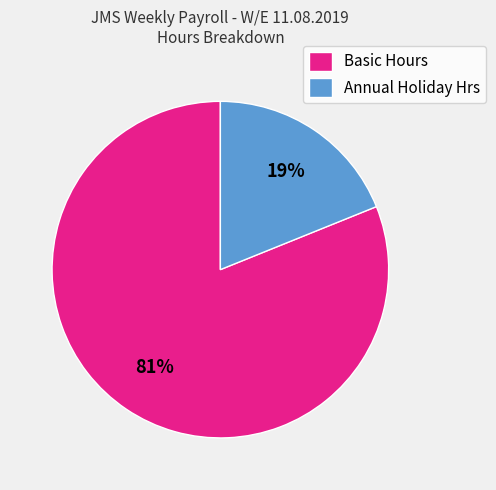

How many segments does this pie chart have?

2